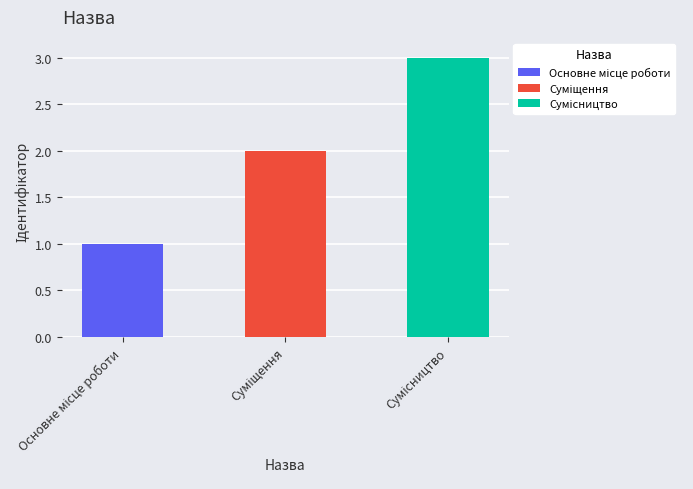

What is the sum of all values?

6